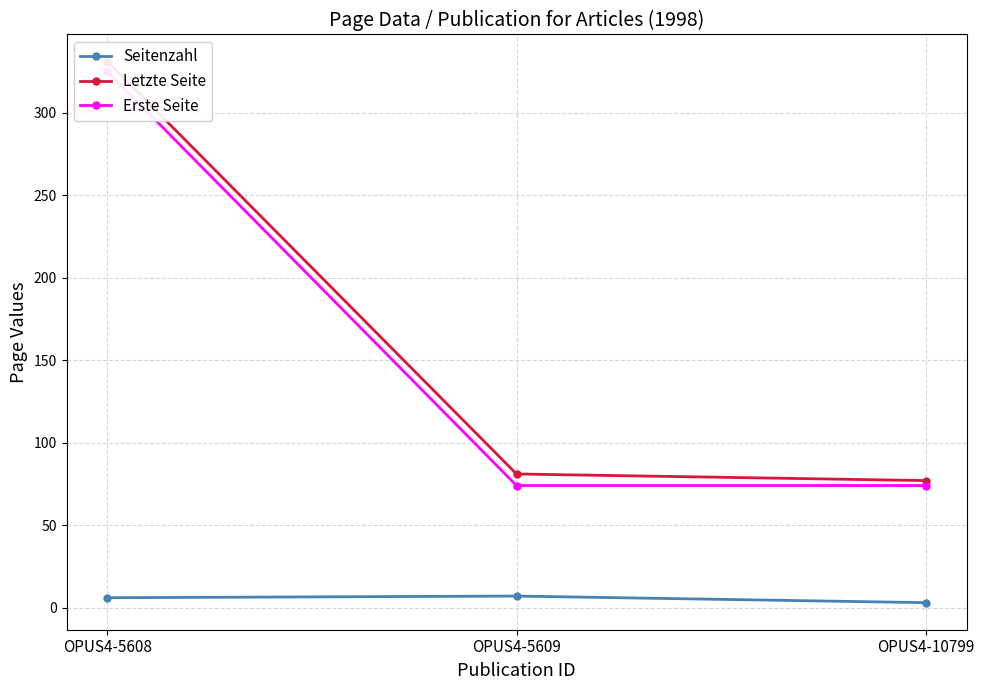

List the series in order of their peak value, lowest first.

Seitenzahl, Erste Seite, Letzte Seite